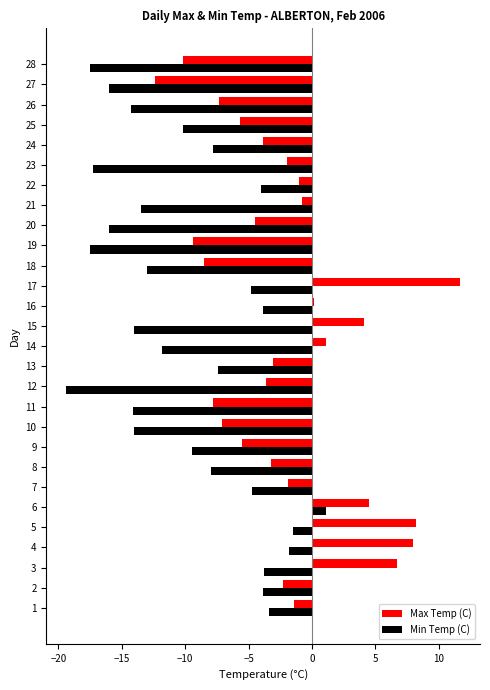

The value of Max Temp (C) at 13 is -4.4. True or false?

False